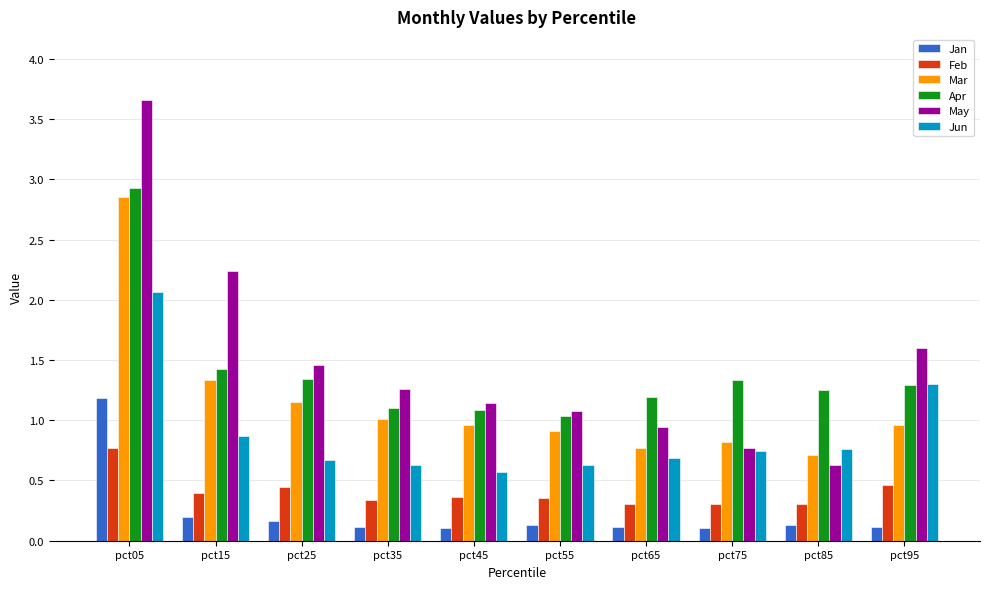

What is the value of the Jan bar at the 4th from the left?

0.1